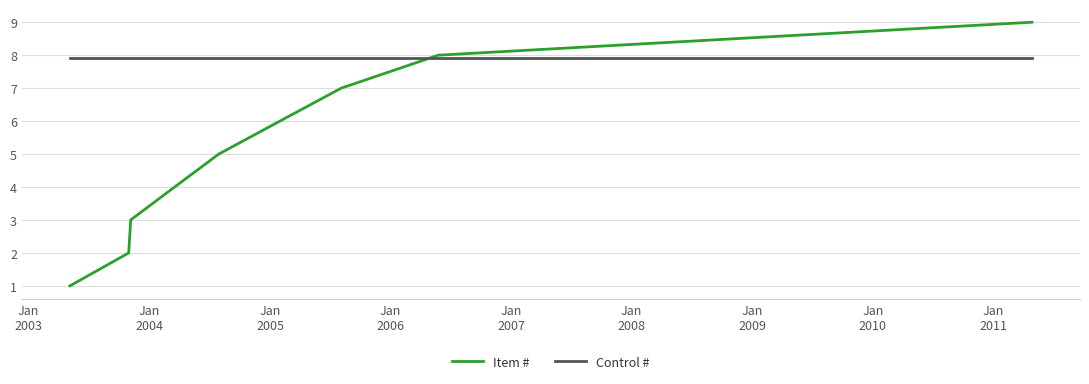

List the series in order of their overall mean, lowest first.

Item #, Control #